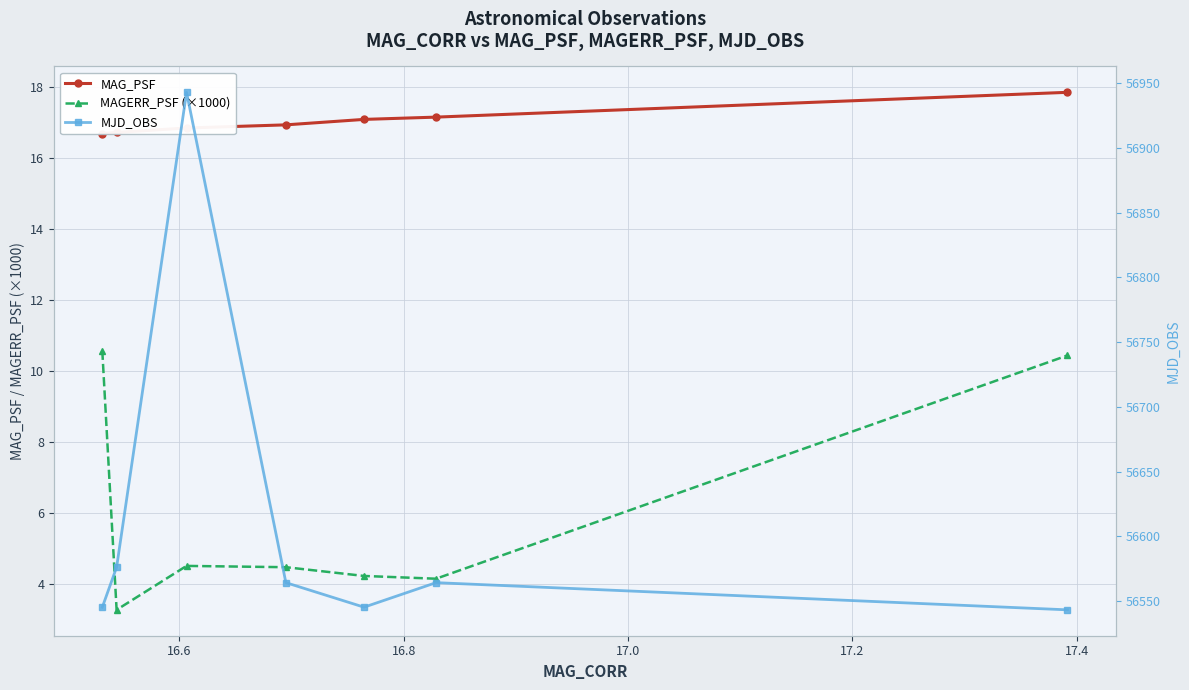

What is the value of the MAGERR_PSF (×1000) point at the 5th from the left?

4.2